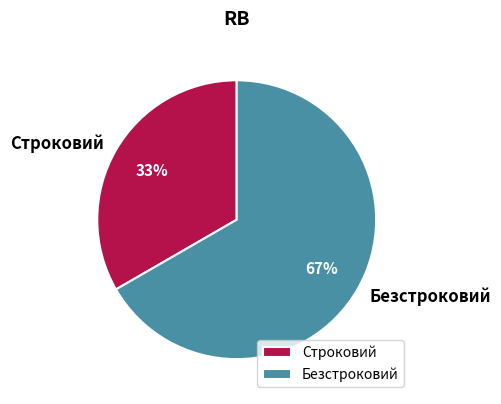

What percentage is the Безстроковий slice, to the nearest percent?

67%